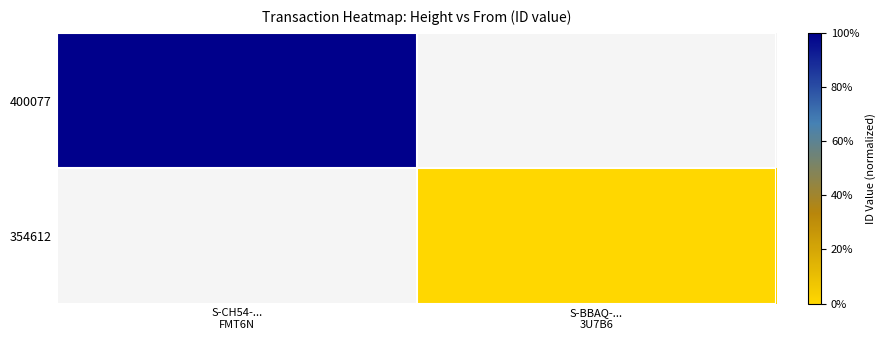

Between S-BBAQ-...
3U7B6 and S-CH54-...
FMT6N, which is larger?

S-CH54-...
FMT6N